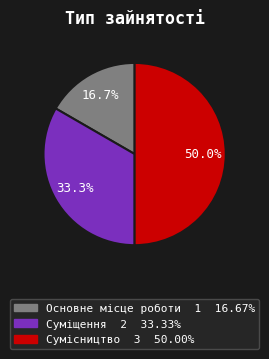

To the nearest percent, what is the average slice percentage?

33%